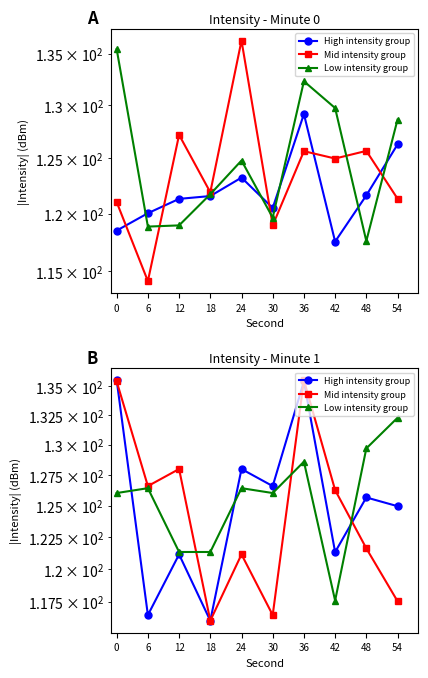

What is the total value across all series at 0?

397.0